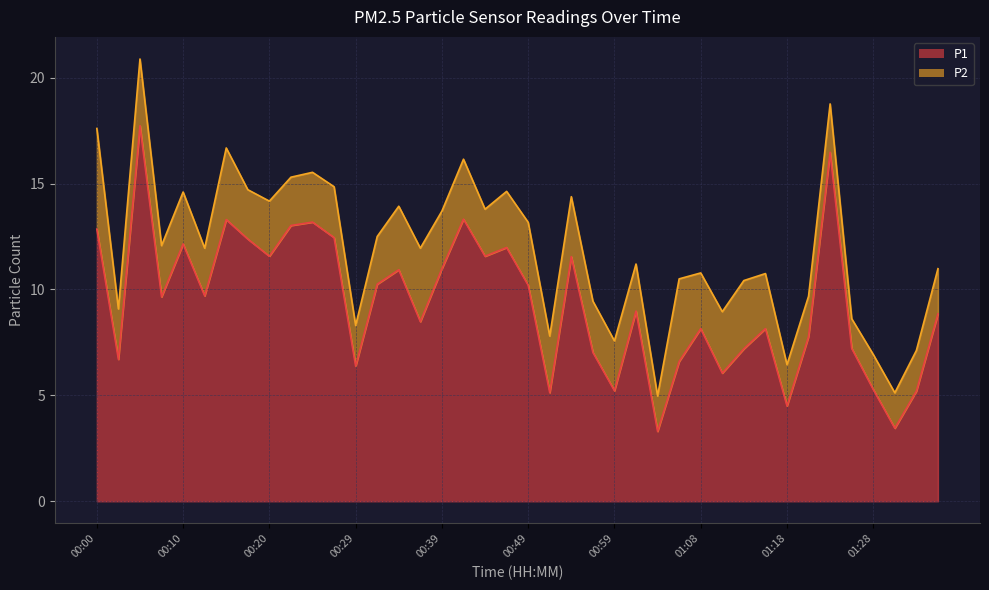

Reading left to right, extract all data points from this chart.

00:00=12.8	00:03=6.7	00:05=17.7	00:07=9.7	00:10=12.2	00:12=9.7	00:15=13.3	00:17=12.4	00:20=11.6	00:22=13.0	00:25=13.2	00:27=12.4	00:29=6.4	00:32=10.2	00:34=10.9	00:37=8.5	00:39=11.0	00:42=13.3	00:44=11.6	00:46=12.0	00:49=10.2	00:51=5.1	00:54=11.6	00:56=7.0	00:59=5.2	01:01=9.0	01:04=3.3	01:06=6.6	01:08=8.2	01:11=6.0	01:13=7.2	01:16=8.2	01:18=4.5	01:21=7.8	01:23=16.5	01:26=7.2	01:28=5.3	01:30=3.5	01:33=5.2	01:35=8.8